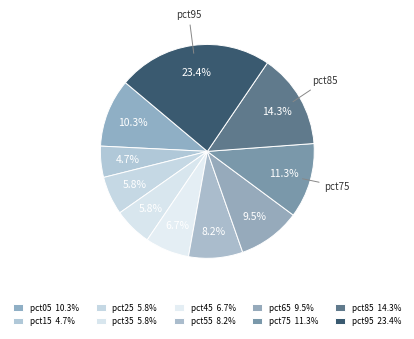

The pct05 slice represents 19% of the pie. True or false?

False